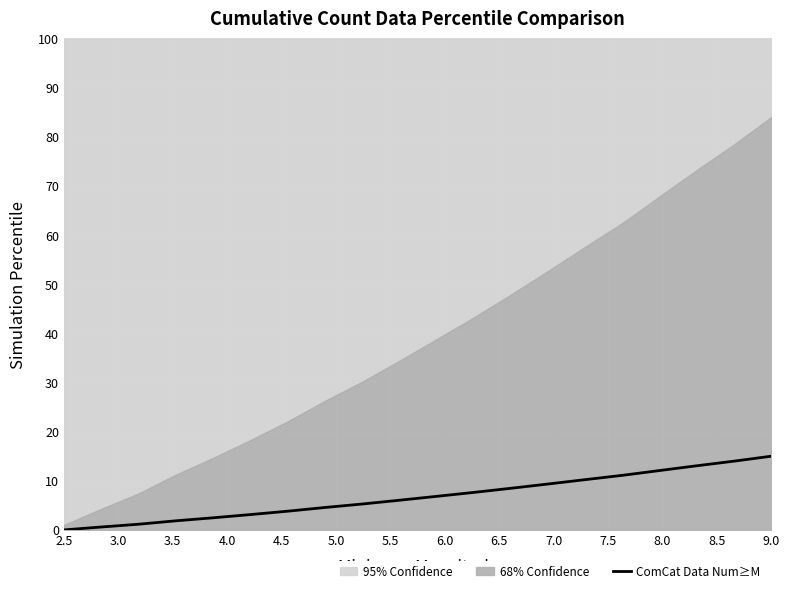

Reading left to right, extract all data points from this chart.

0.0	0.6	1.2	1.8	2.5	3.1	3.8	4.6	5.3	6.0	6.8	7.6	8.5	9.3	10.2	11.1	12.1	13.1	14.0	15.0